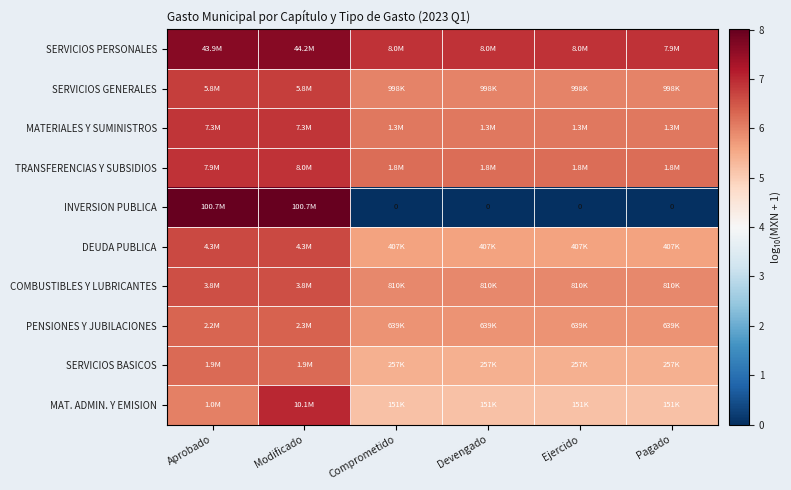

Read the PENSIONES Y JUBILACIONES value at Ejercido.

5.8